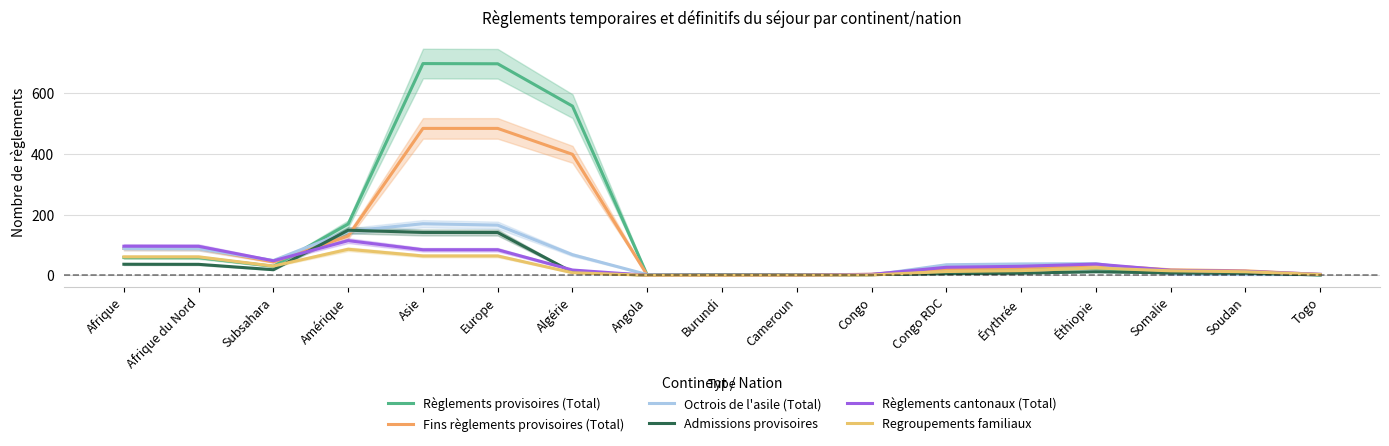

What is the value of the Admissions provisoires point at the 14th from the left?

11.7